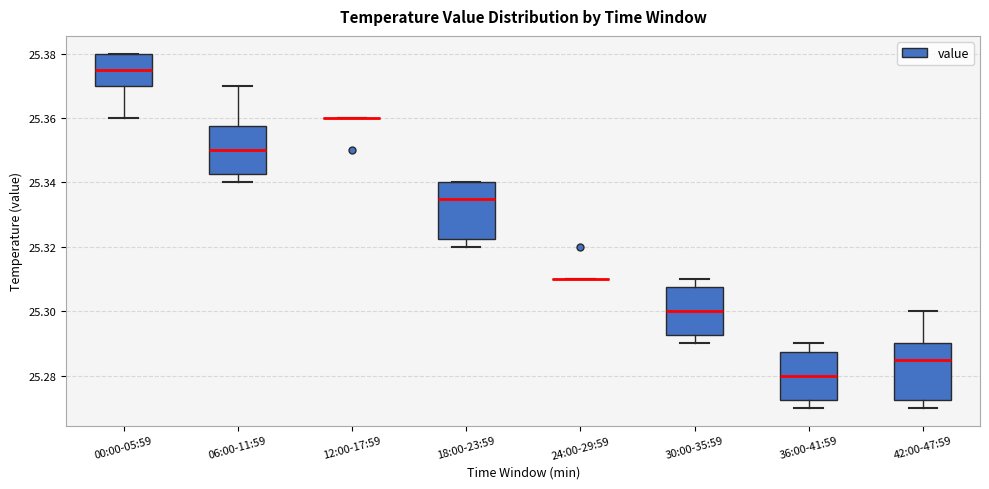

Where is the upper edge of the box for 18:00-23:59 on the y-axis? The values are not printed on the chart, so give them approximately, as read against the axis.

25.340